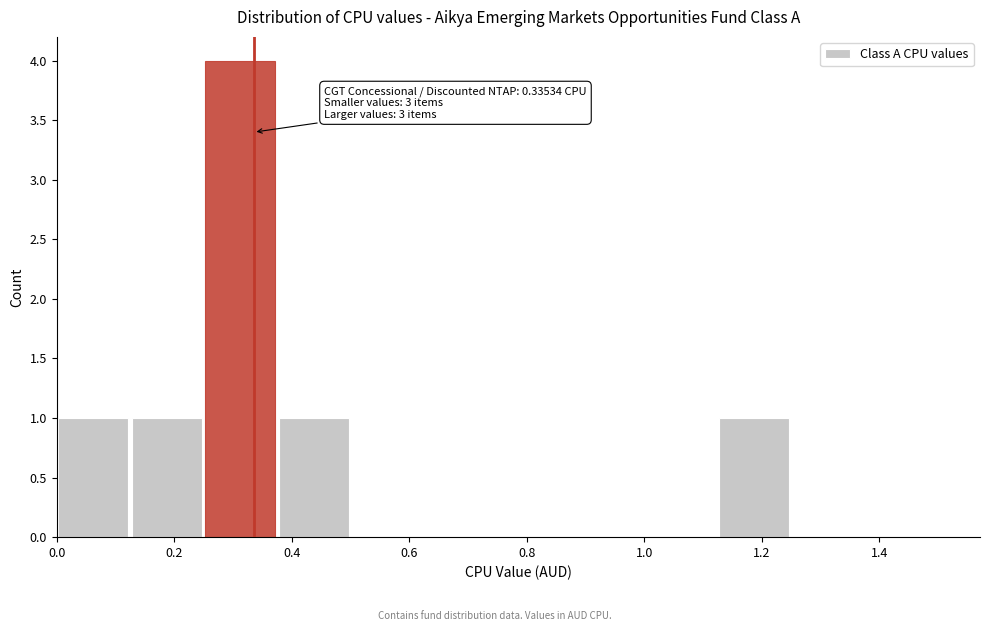

Which range on the x-axis has the tallest bar?

0.250 to 0.375